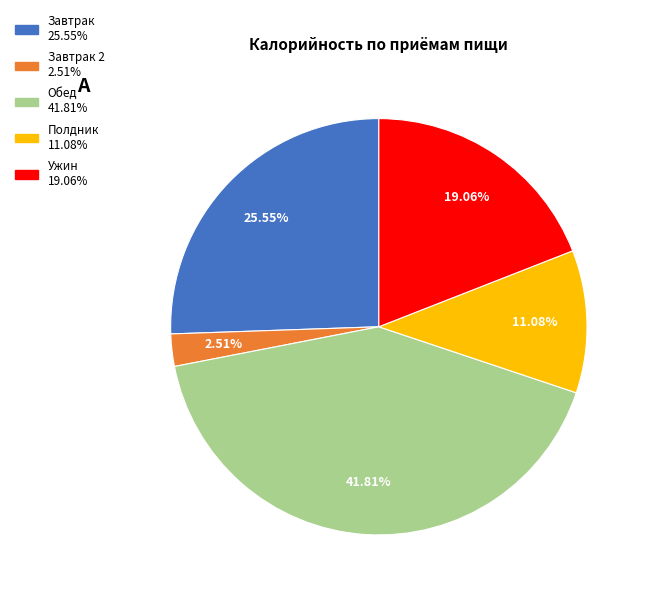

Does any single category account for the majority?

No